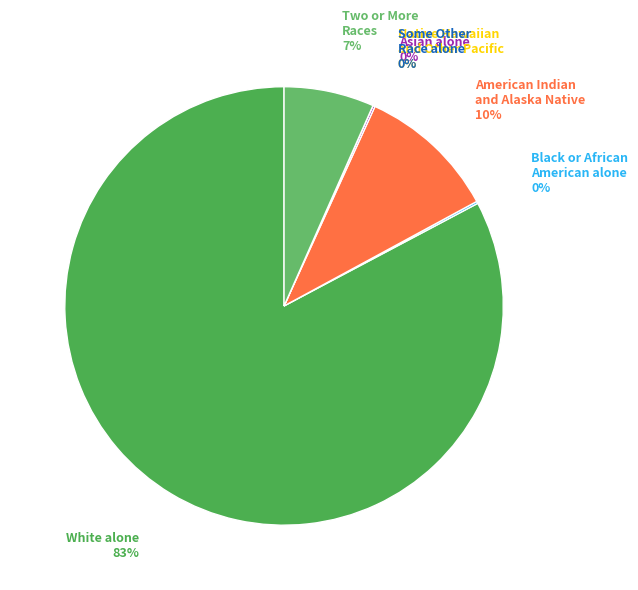

Which category has the biggest portion of the pie?

White alone